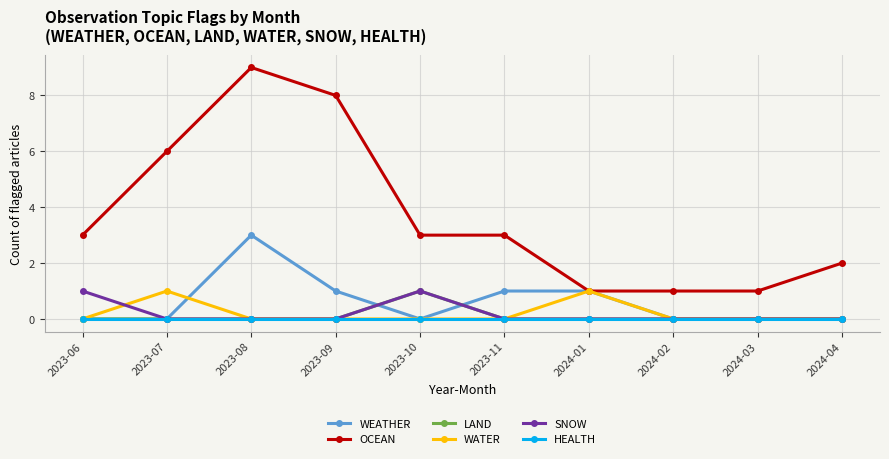

What is the label of the 5th point from the left?

2023-10